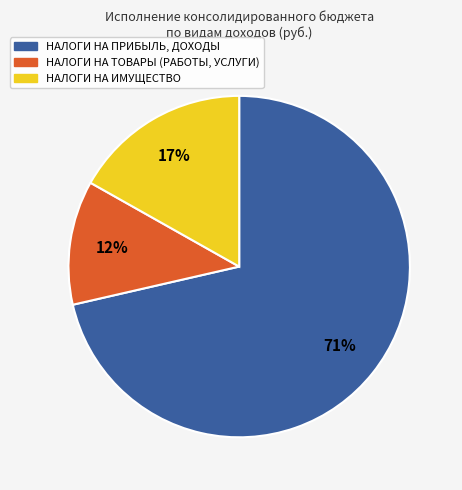

Between НАЛОГИ НА ПРИБЫЛЬ, ДОХОДЫ and НАЛОГИ НА ИМУЩЕСТВО, which is larger?

НАЛОГИ НА ПРИБЫЛЬ, ДОХОДЫ